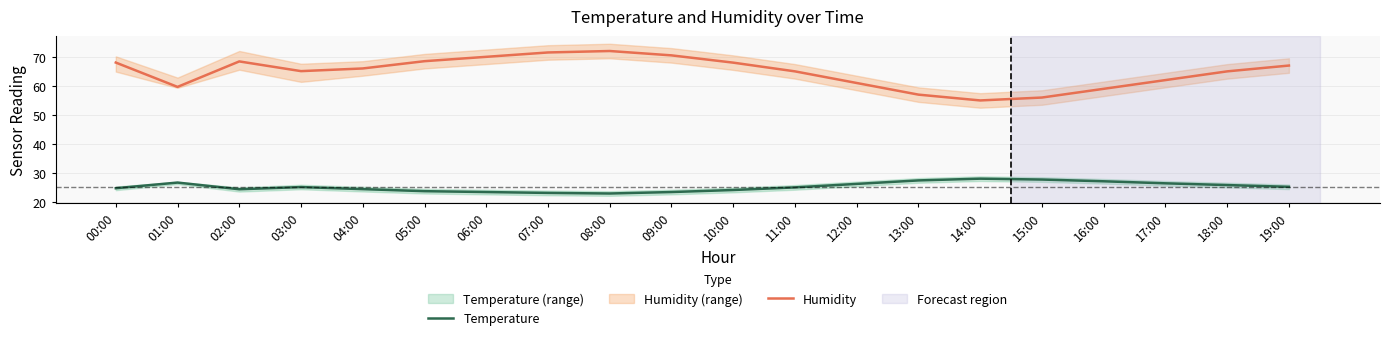

How many values in the Humidity series are below 66?

10